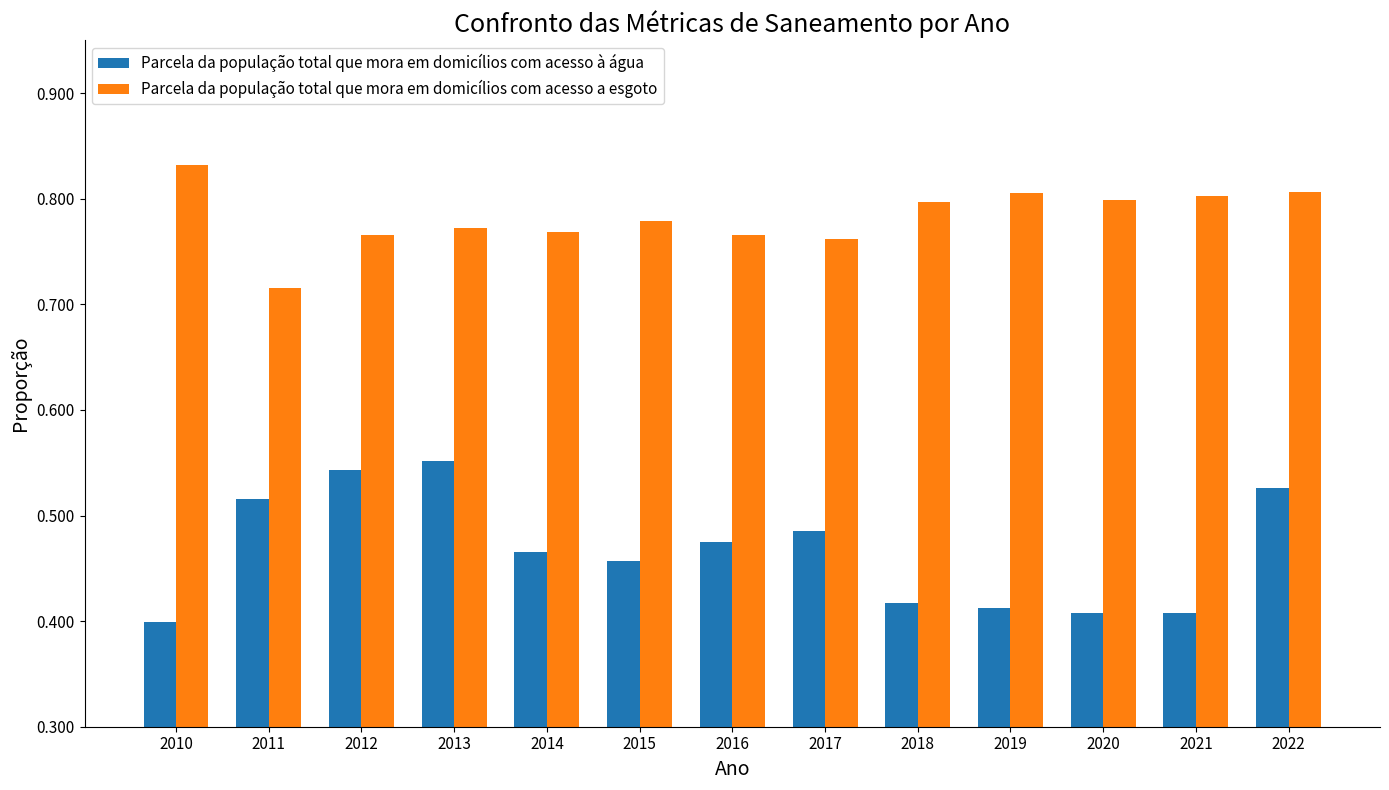

Between 2013 and 2014, which series saw the biggest shift?

Parcela da população total que mora em domicílios com acesso à água